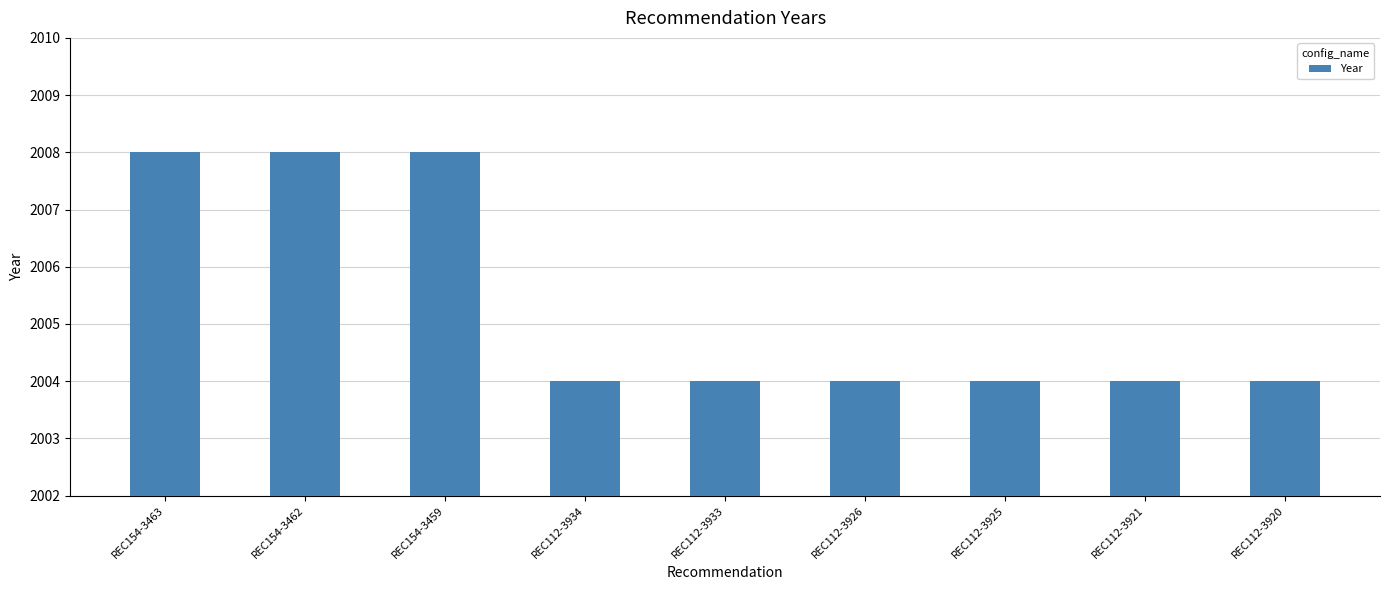

What is the minimum value shown in the chart?

2004